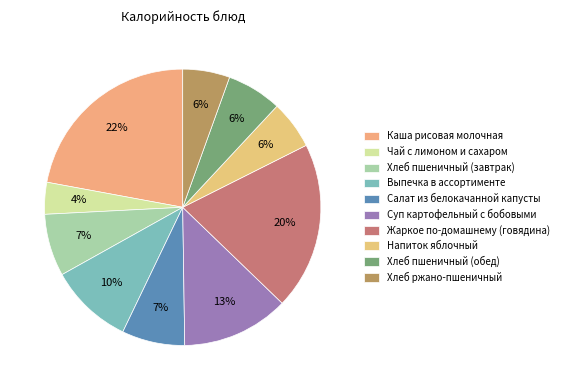

Is there any slice that represents more than half of the pie?

No